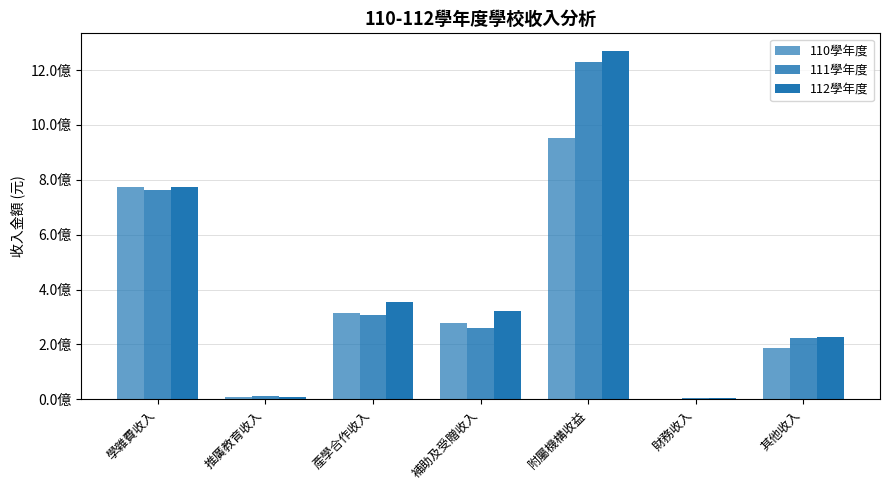

Reading left to right, list all the values displayed in this chart.

110學年度: 學雜費收入=773470216	推廣教育收入=7937854	產學合作收入=312511695	補助及受贈收入=276569190	附屬機構收益=952337303	財務收入=467198	其他收入=187251515
111學年度: 學雜費收入=762642463	推廣教育收入=10400543	產學合作收入=307758552	補助及受贈收入=257864865	附屬機構收益=1228774868	財務收入=2745153	其他收入=221462142
112學年度: 學雜費收入=772572189	推廣教育收入=9730499	產學合作收入=354695683	補助及受贈收入=322787419	附屬機構收益=1270432054	財務收入=4371090	其他收入=227129305